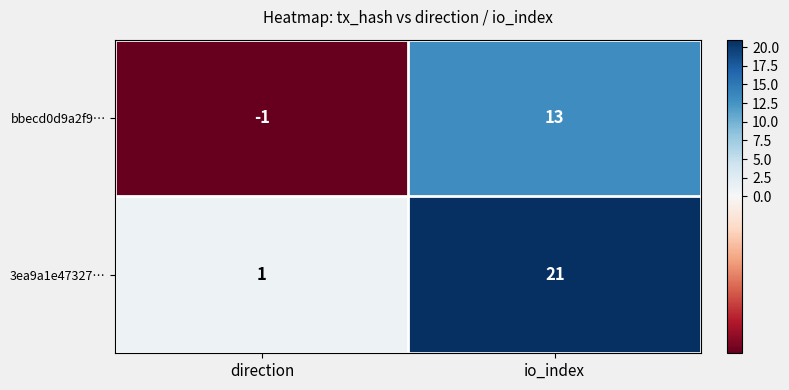

The value of bbecd0d9a2f9… at io_index is 20. True or false?

False